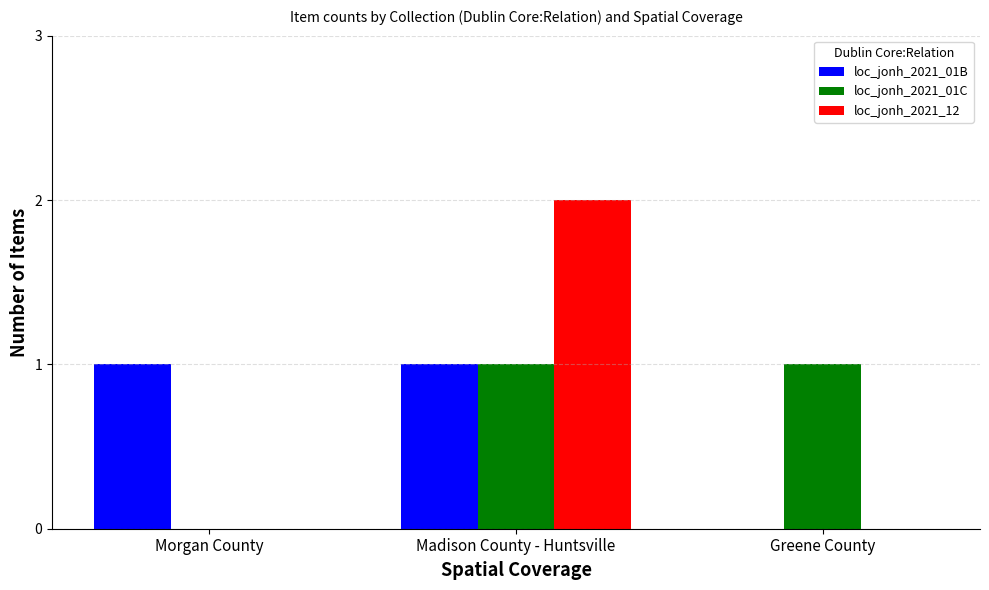

Reading left to right, transcribe all the data shown in this chart.

loc_jonh_2021_01B: 1	1	0
loc_jonh_2021_01C: 0	1	1
loc_jonh_2021_12: 0	2	0